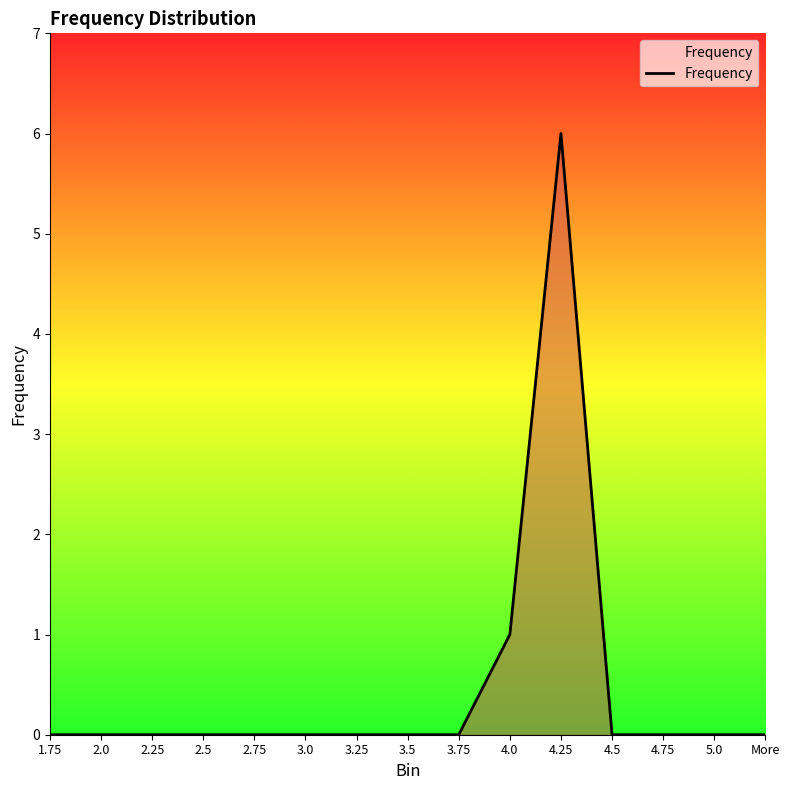

Reading right to left, what are all the values shown in this chart?

0	0	0	0	6	1	0	0	0	0	0	0	0	0	0